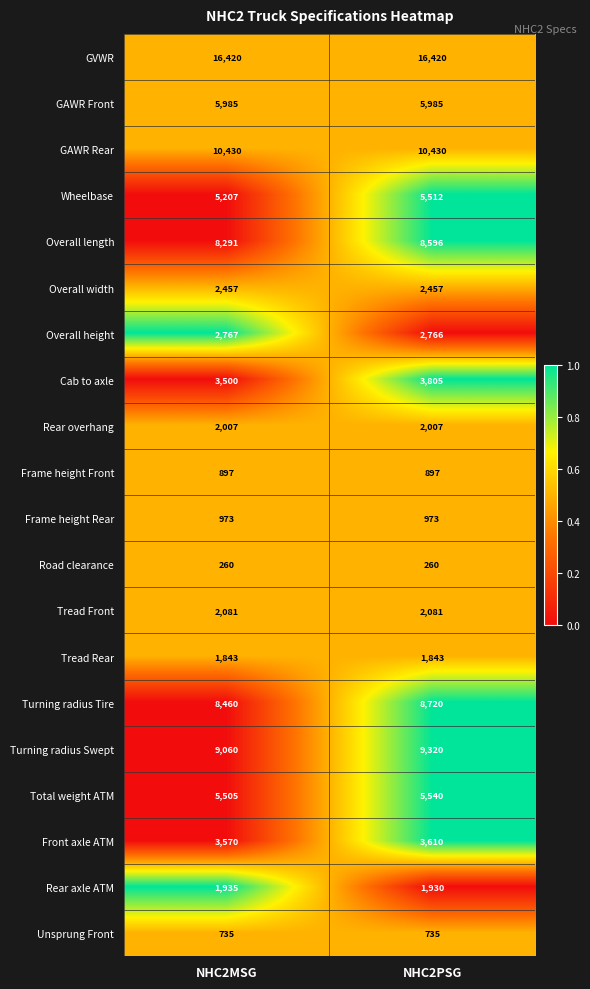

Rank the series by their maximum value, from highest to lowest.

GVWR, GAWR Rear, Turning radius Swept, Turning radius Tire, Overall length, GAWR Front, Total weight ATM, Wheelbase, Cab to axle, Front axle ATM, Overall height, Overall width, Tread Front, Rear overhang, Rear axle ATM, Tread Rear, Frame height Rear, Frame height Front, Unsprung Front, Road clearance